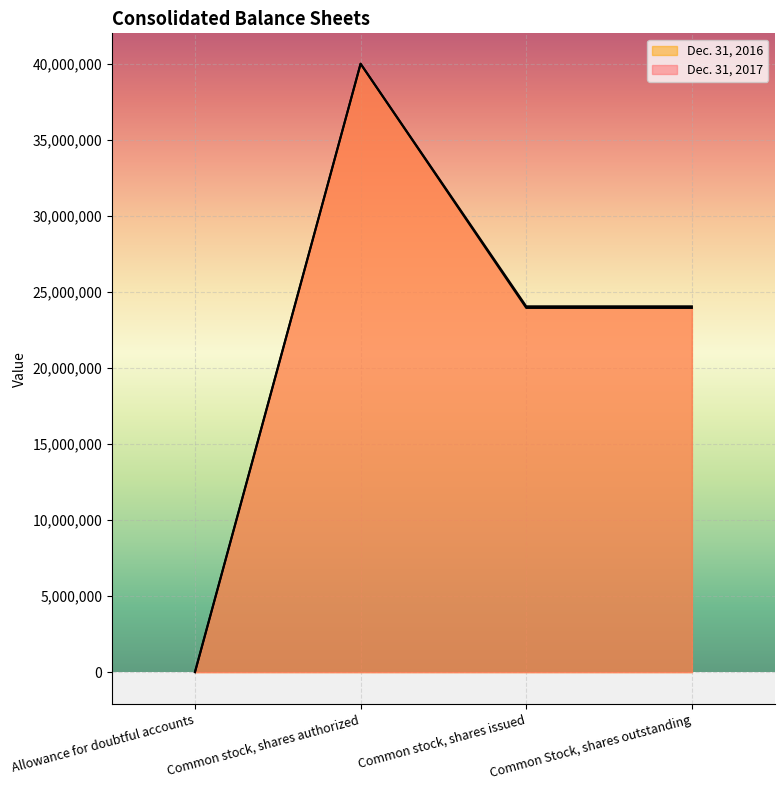

What position from the right is Common stock, shares issued?

2